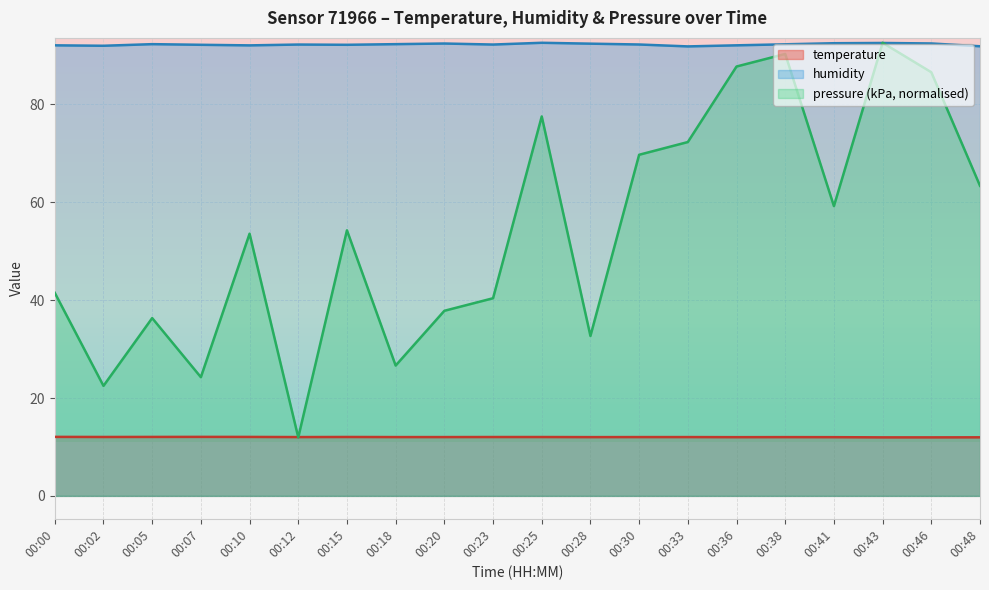

How many lines are shown in the chart?

3